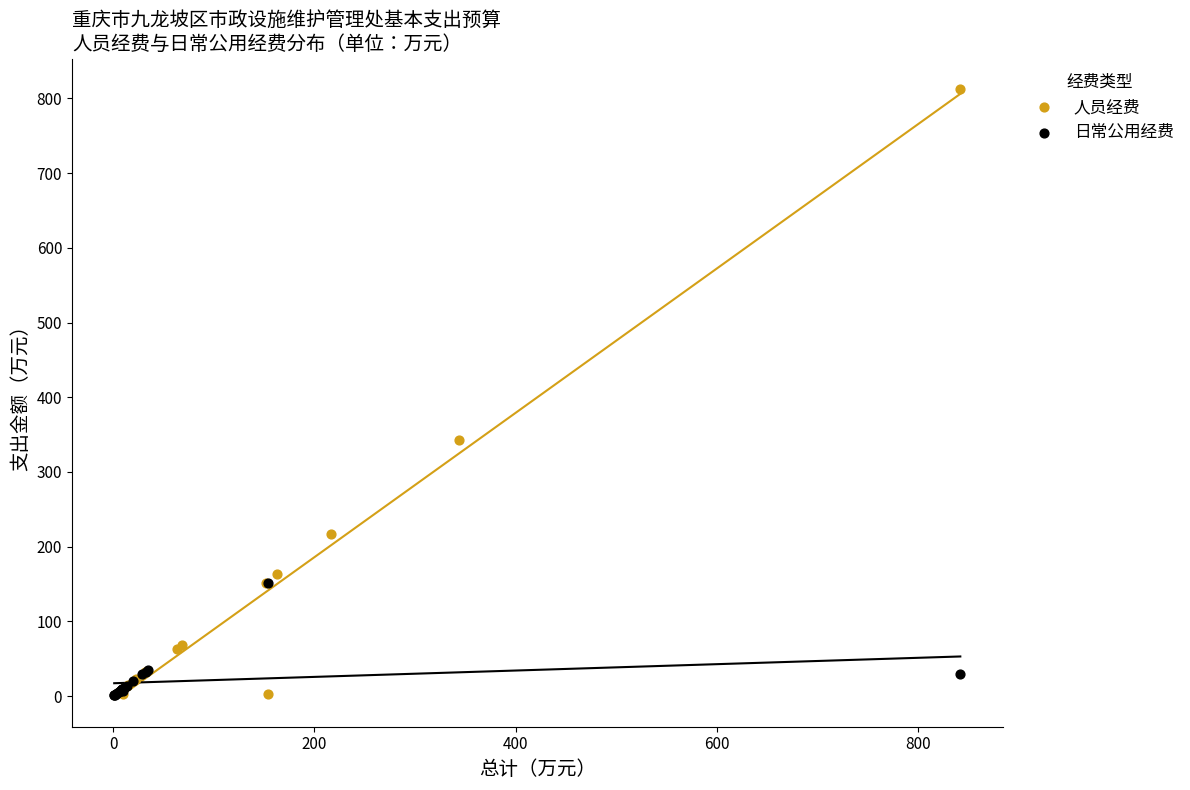

Which series reaches the maximum Y coordinate?

人员经费